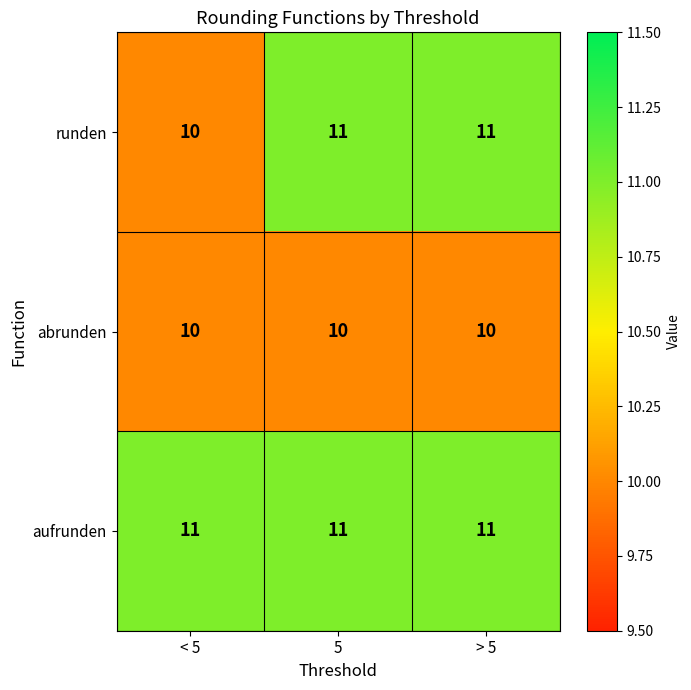

True or false: abrunden has a value of 6 at > 5.

False